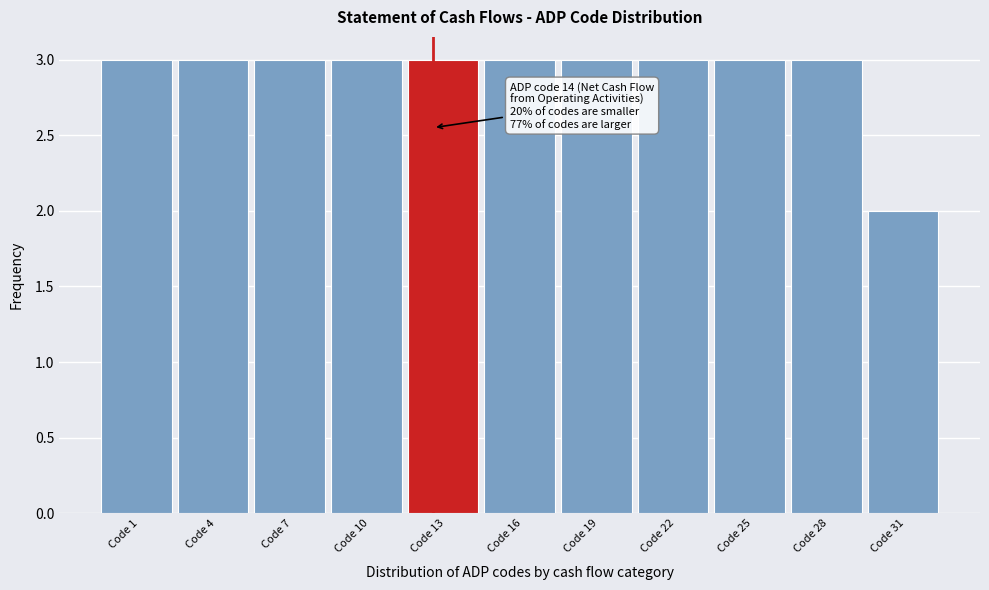

Reading left to right, what are all the values shown in this chart?

Code 1=3	Code 4=3	Code 7=3	Code 10=3	Code 13=3	Code 16=3	Code 19=3	Code 22=3	Code 25=3	Code 28=3	Code 31=2